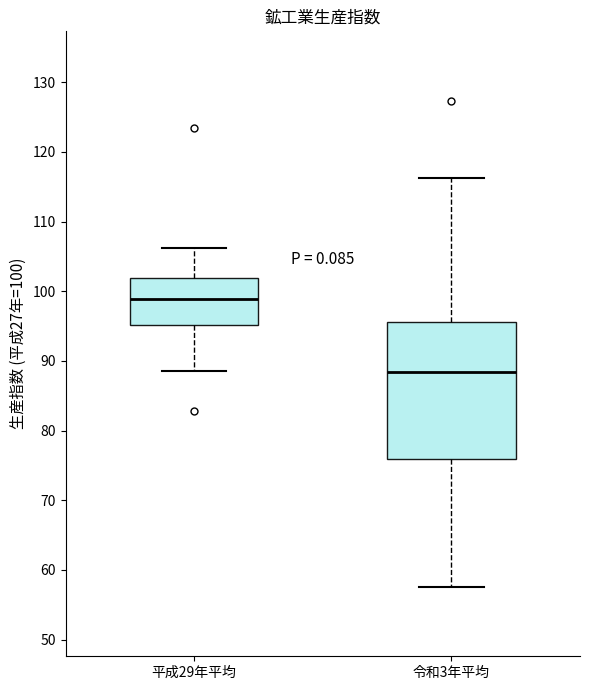

Where is the upper edge of the box for 令和3年平均 on the y-axis? The values are not printed on the chart, so give them approximately, as read against the axis.

96